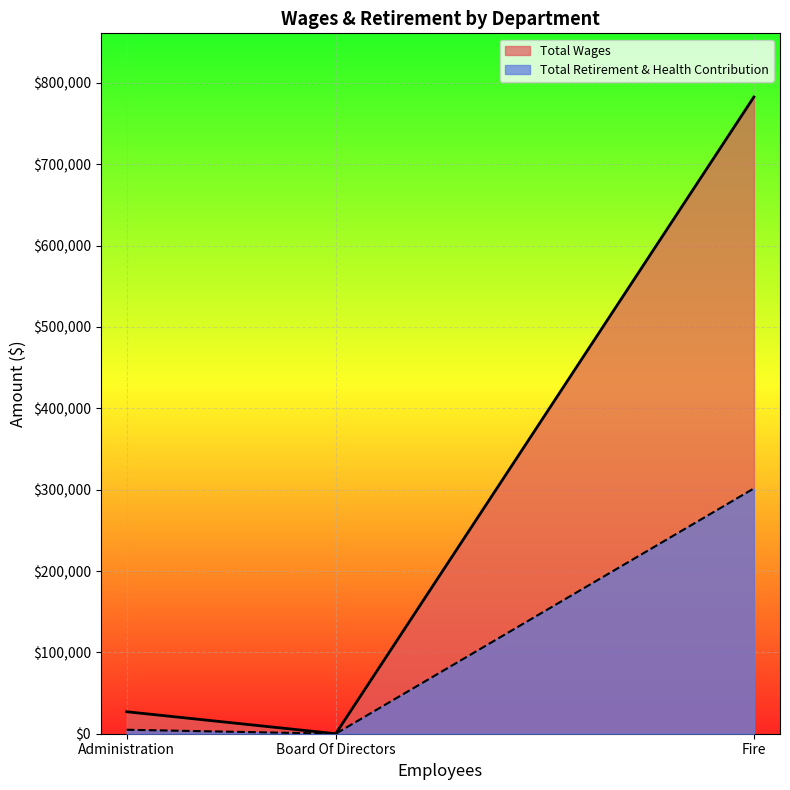

What is the difference between the Total Wages values at Fire and Administration?

755731